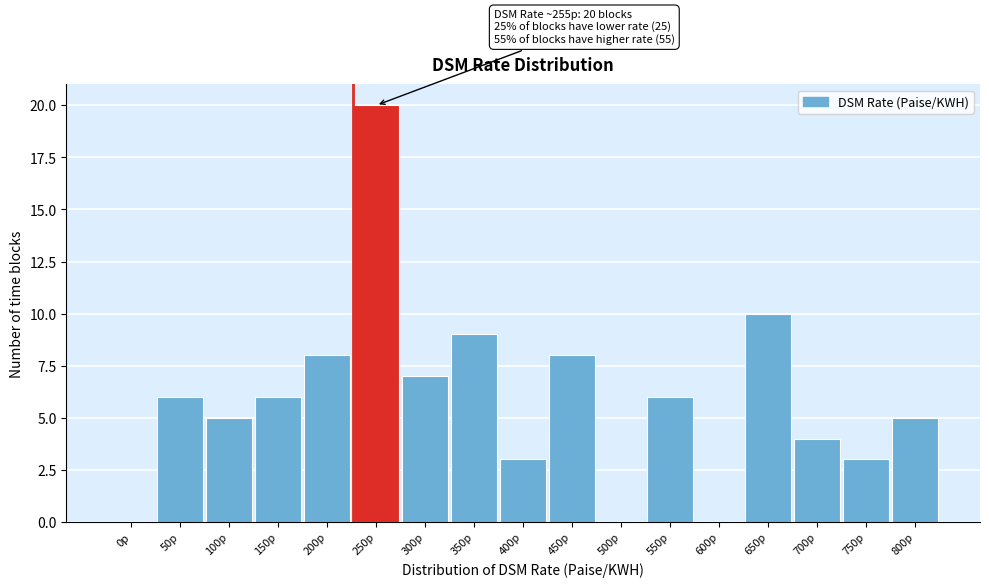

Reading left to right, transcribe all the data shown in this chart.

0p=0	50p=6	100p=5	150p=6	200p=8	250p=20	300p=7	350p=9	400p=3	450p=8	500p=0	550p=6	600p=0	650p=10	700p=4	750p=3	800p=5